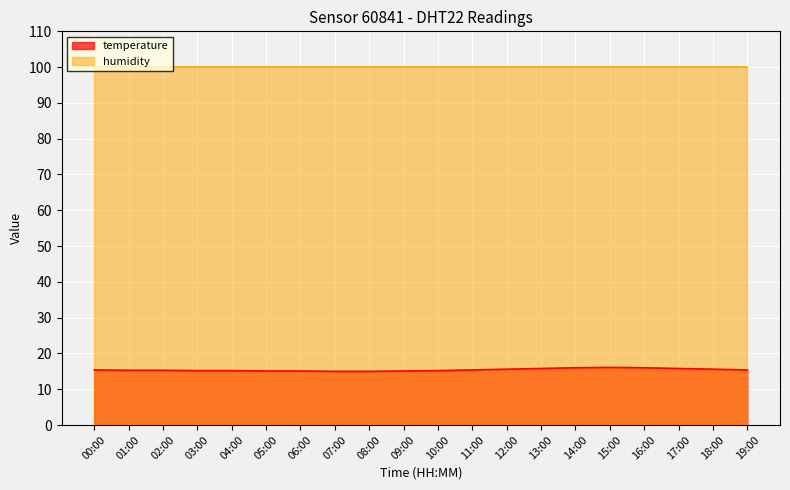

The value at 04:00 is 21.2. True or false?

False